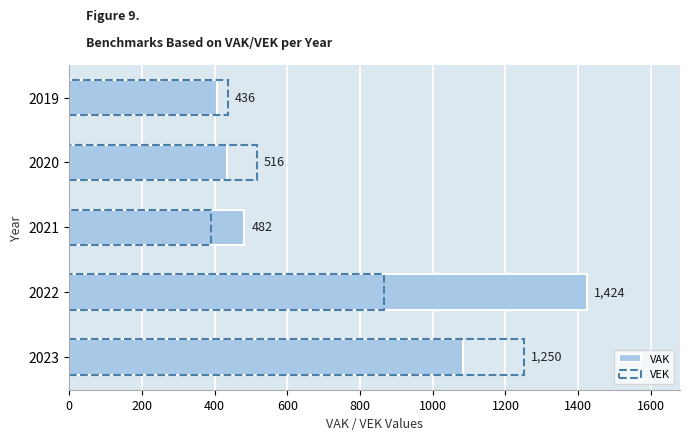

Rank the series by their maximum value, from lowest to highest.

VEK, VAK